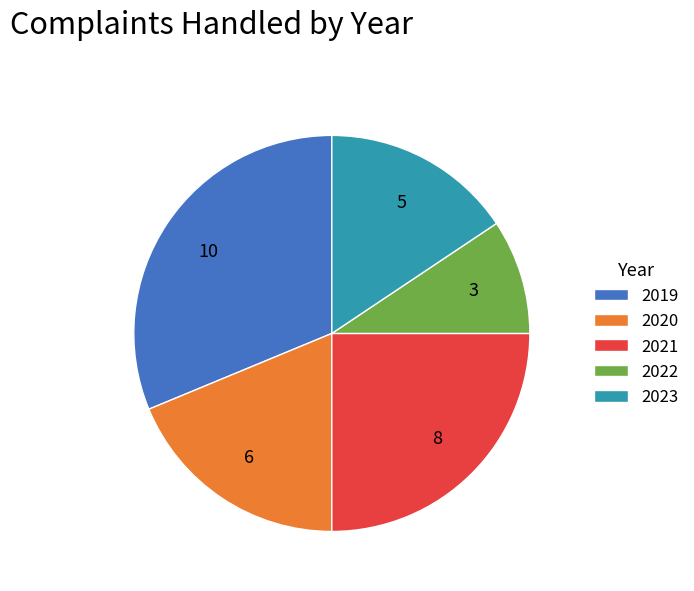

Combined, do 2023 and 2021 account for over 50%?

No